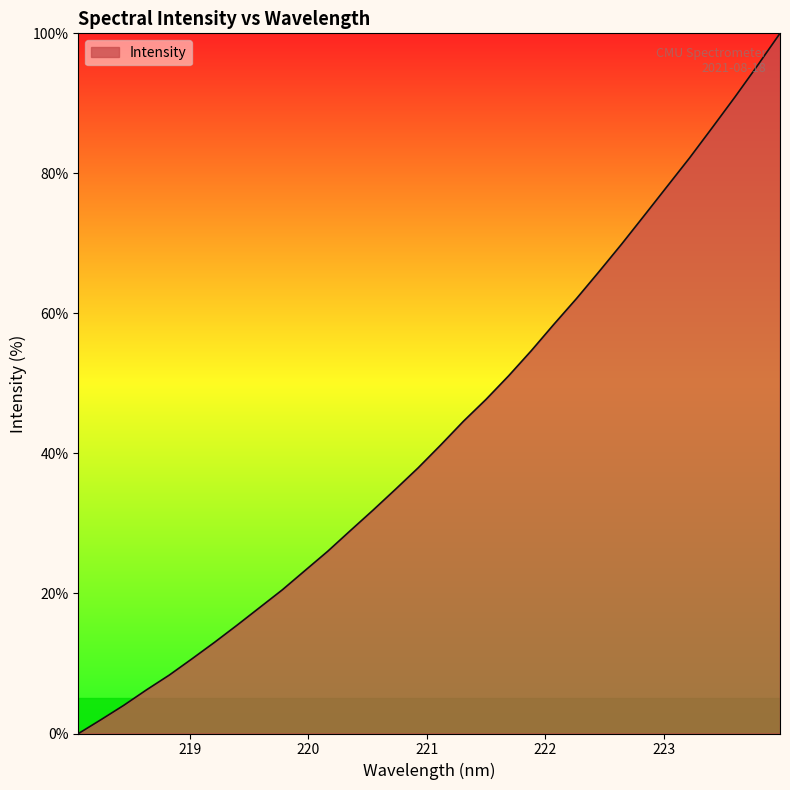

What is the difference between the maximum and minimum values?

100.0